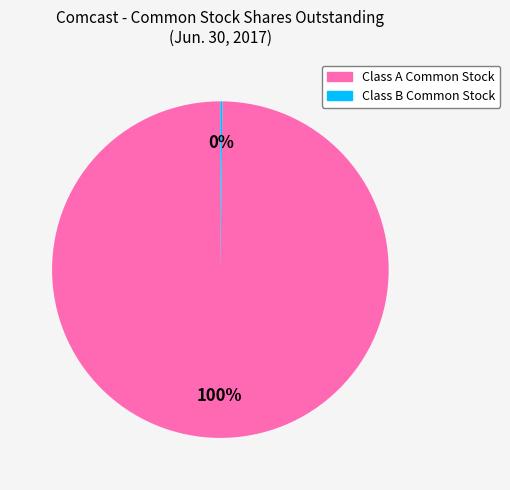

To the nearest percent, what is the difference between the largest and smallest slice percentages?

100%